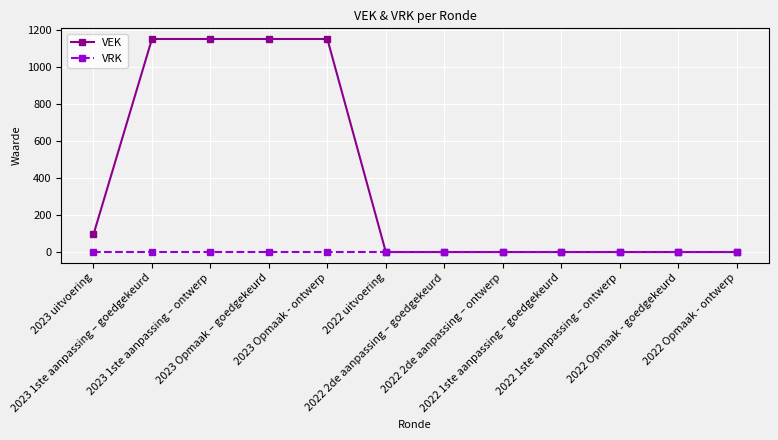

What position from the right is 2023 uitvoering?

12